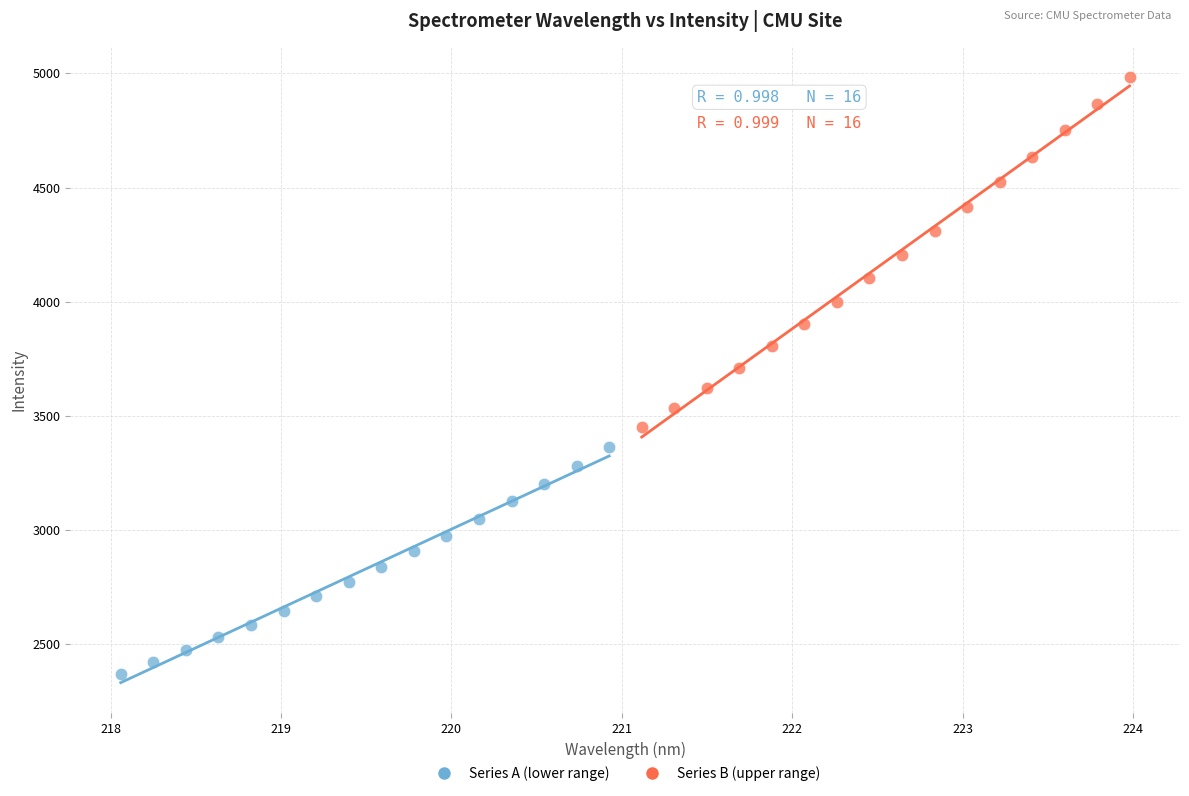

Which series contains the highest Y value?

Series B (upper range)